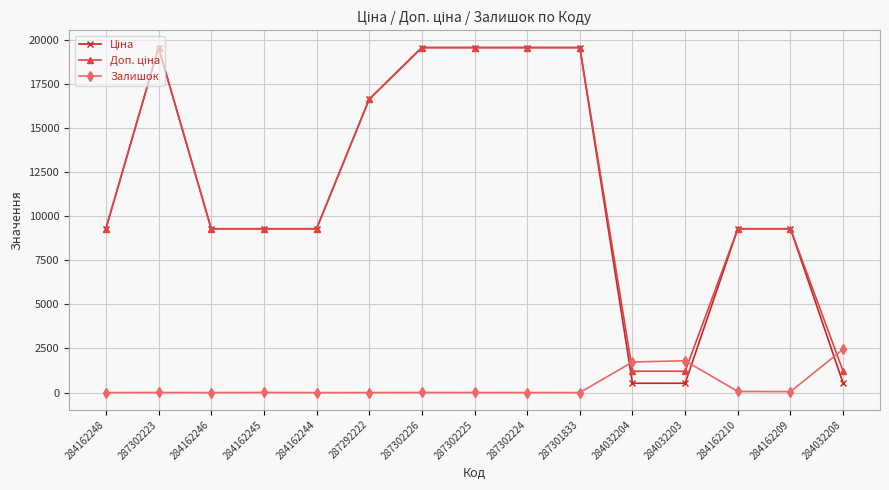

True or false: Залишок has more than 0 points higher than both neighbors.

True